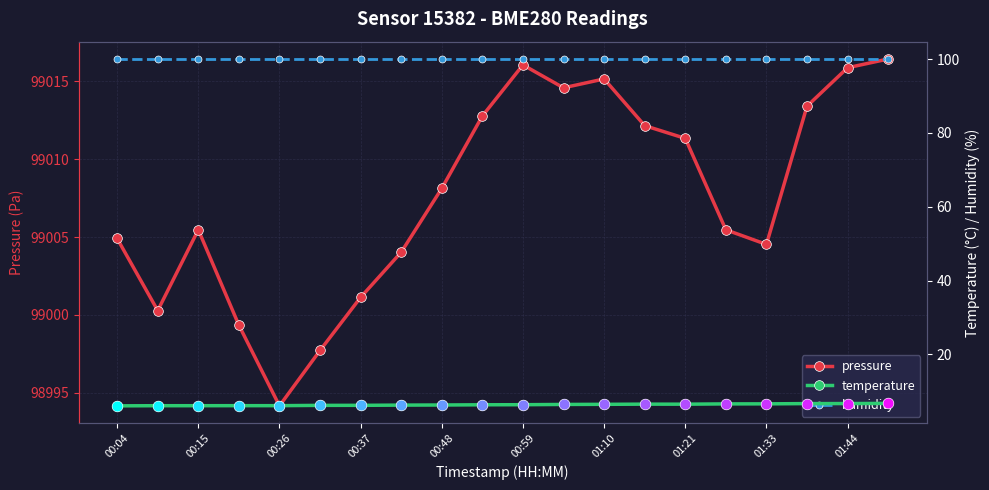

Which series reaches the maximum Y coordinate?

pressure